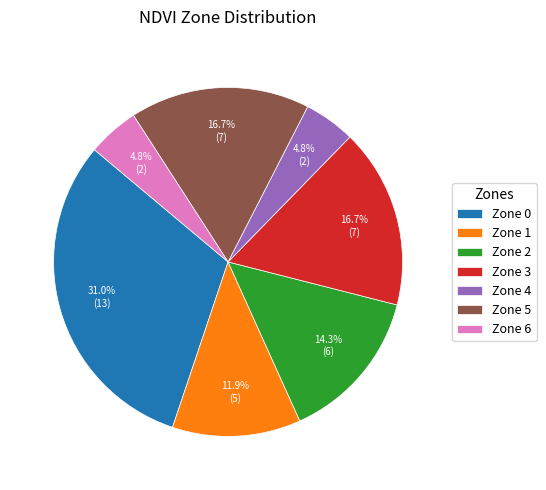

To the nearest percent, what is the difference between the largest and smallest slice percentages?

26%